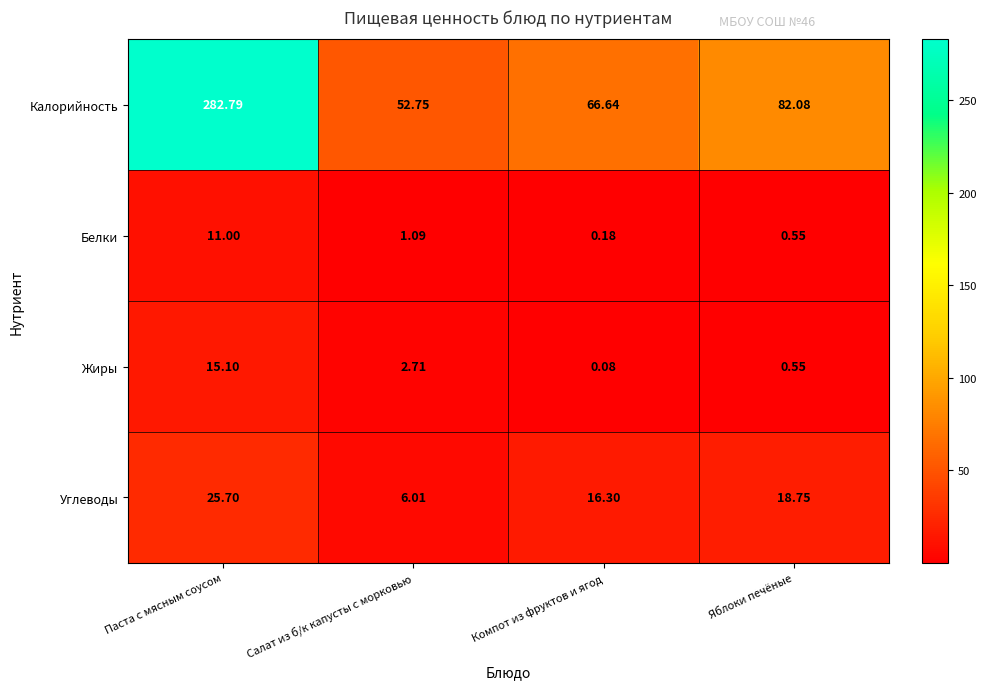

Where is Белки nearest to the value 5?

Салат из б/к капусты с морковью